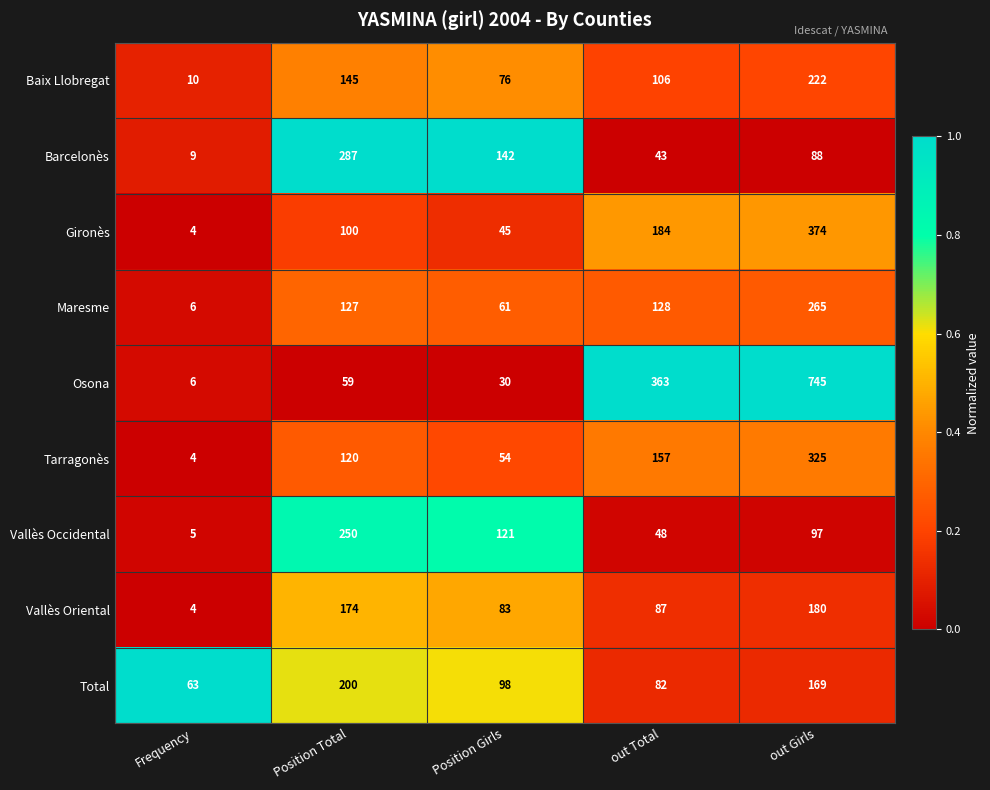

Which category has the lowest value in the Maresme series?

Frequency